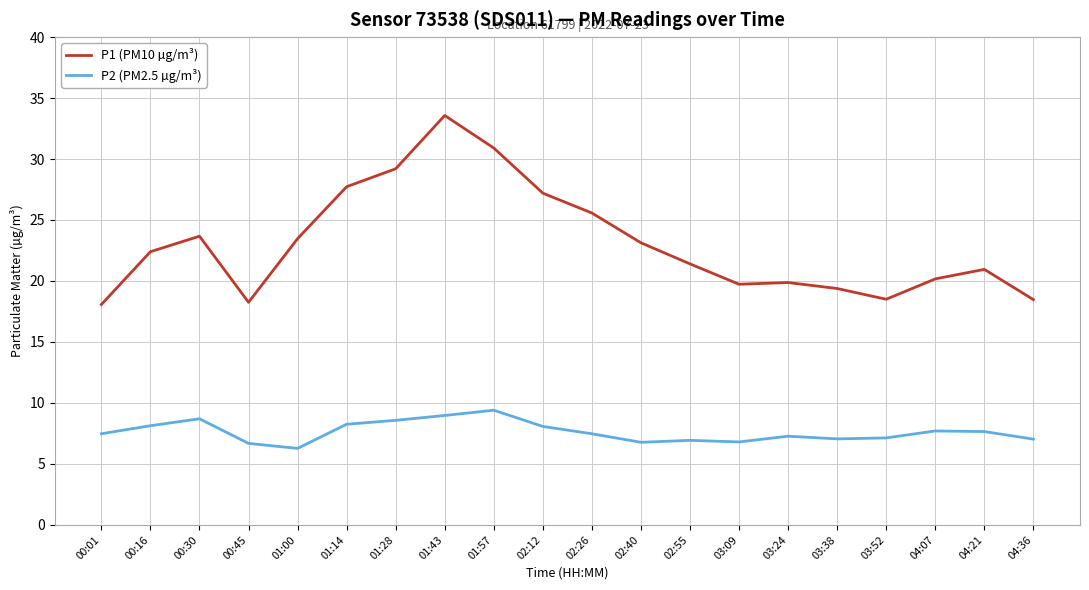

At which label does P2 (PM2.5 µg/m³) reach its peak?

01:57